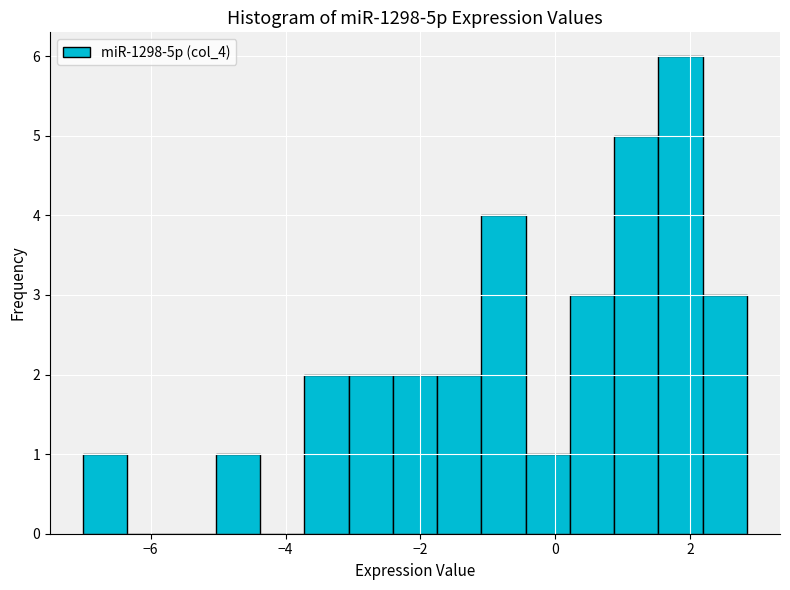

Around what value on the x-axis is the tallest bar? Give the approximate position of its centre, as read against the axis.

1.8